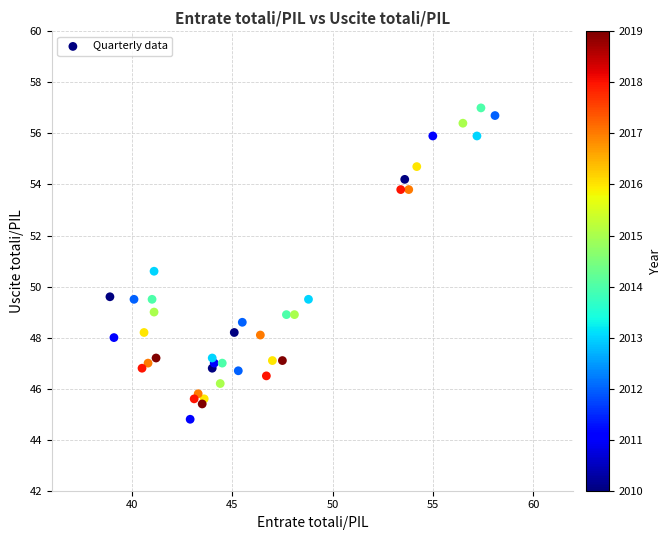

What is the range of X values (max minus min)?

19.2